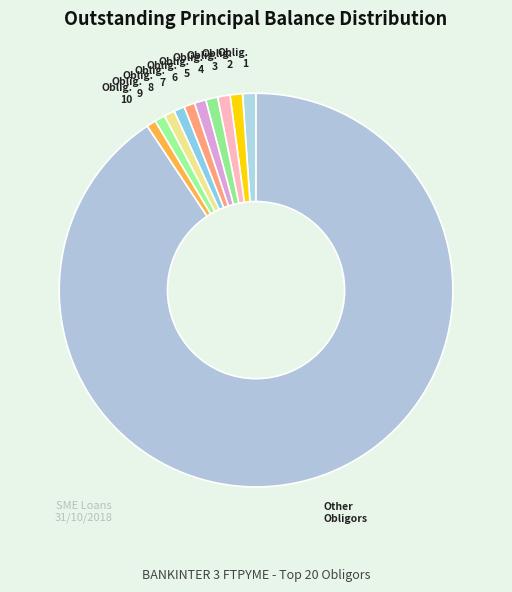

How many segments does this pie chart have?

11